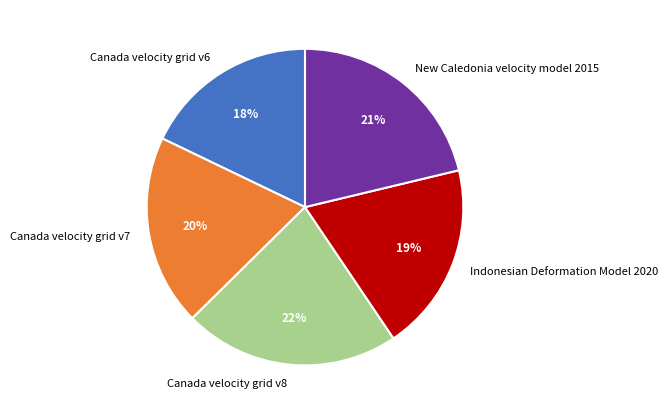

Between Indonesian Deformation Model 2020 and New Caledonia velocity model 2015, which is larger?

New Caledonia velocity model 2015